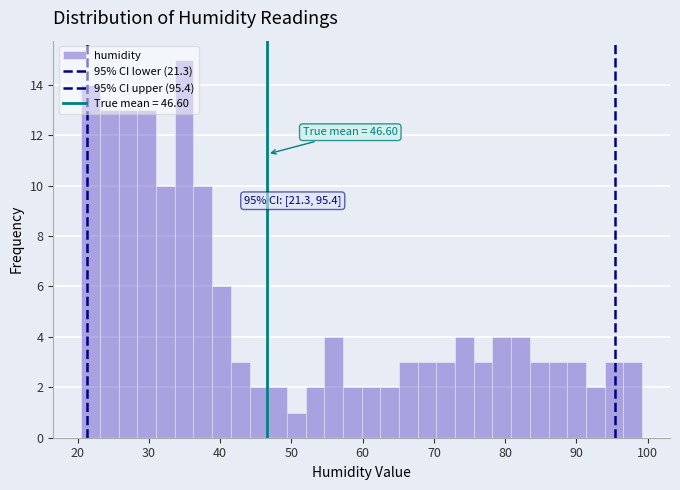

Read against the x-axis, roughly where is the centre of the tallest bar?

35